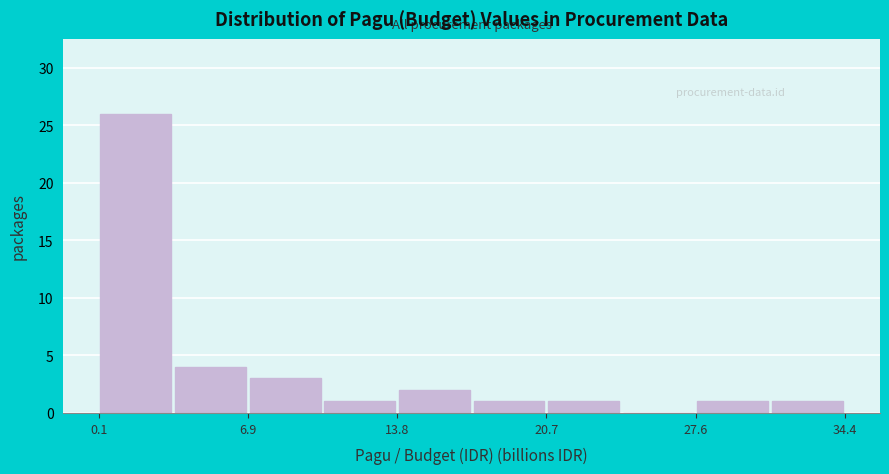

Around what value on the x-axis is the tallest bar? Give the approximate position of its centre, as read against the axis.

2